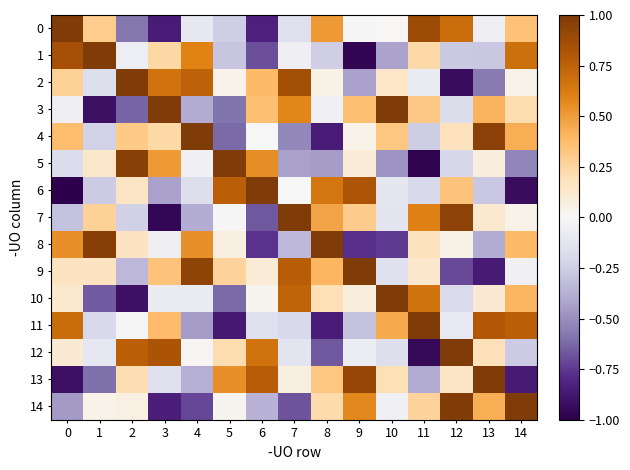

Which series has the largest total across all categories?

9